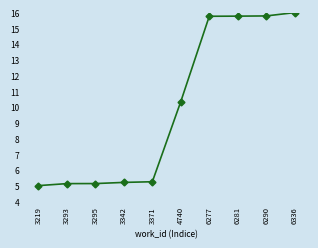

What is the difference between the second highest and minimum values?

10.8